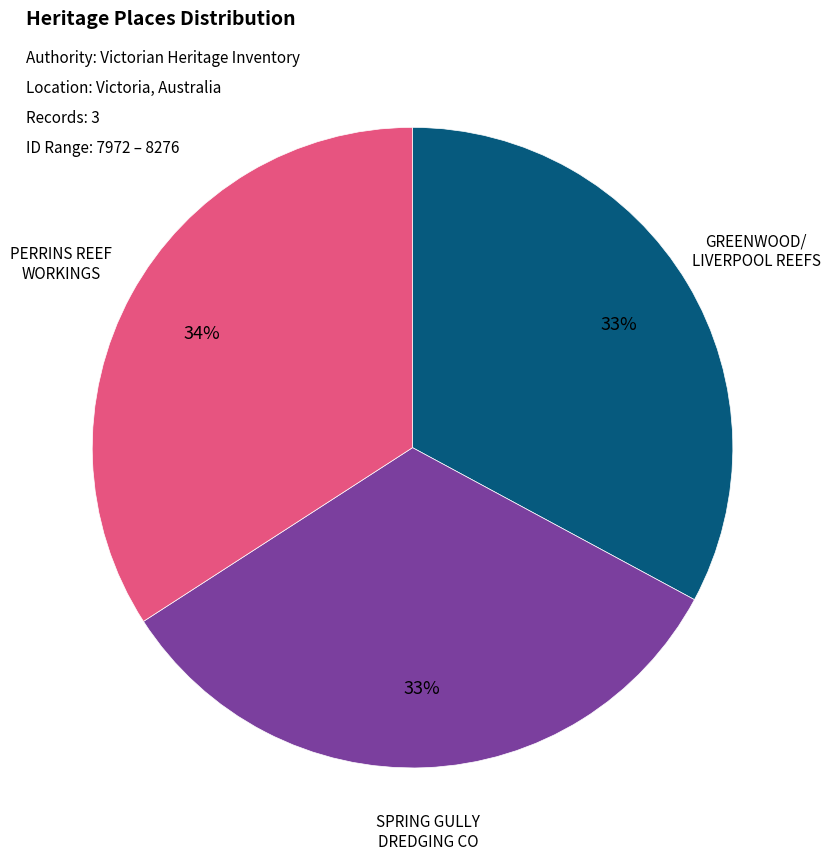

To the nearest percent, what is the difference between the largest and smallest slice percentages?

1%